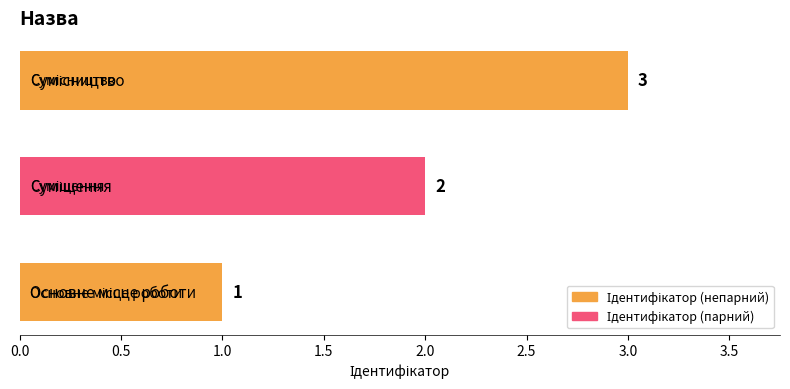

Count the values in the range 1 to 3.

3